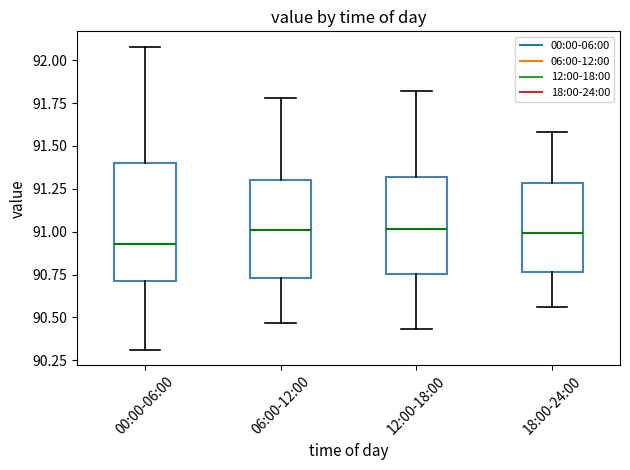

Reading left to right, read every box against the y-axis: the position of its median line, the range the box covers, and the ends of its whiskers. The values are not printed on the chart, so give them approximately, as read against the axis.

00:00-06:00: median 90.95, box 90.70 to 91.40, whiskers 90.30 to 92.10
06:00-12:00: median 91.00, box 90.75 to 91.30, whiskers 90.45 to 91.80
12:00-18:00: median 91.00, box 90.75 to 91.30, whiskers 90.45 to 91.80
18:00-24:00: median 91.00, box 90.75 to 91.30, whiskers 90.55 to 91.60